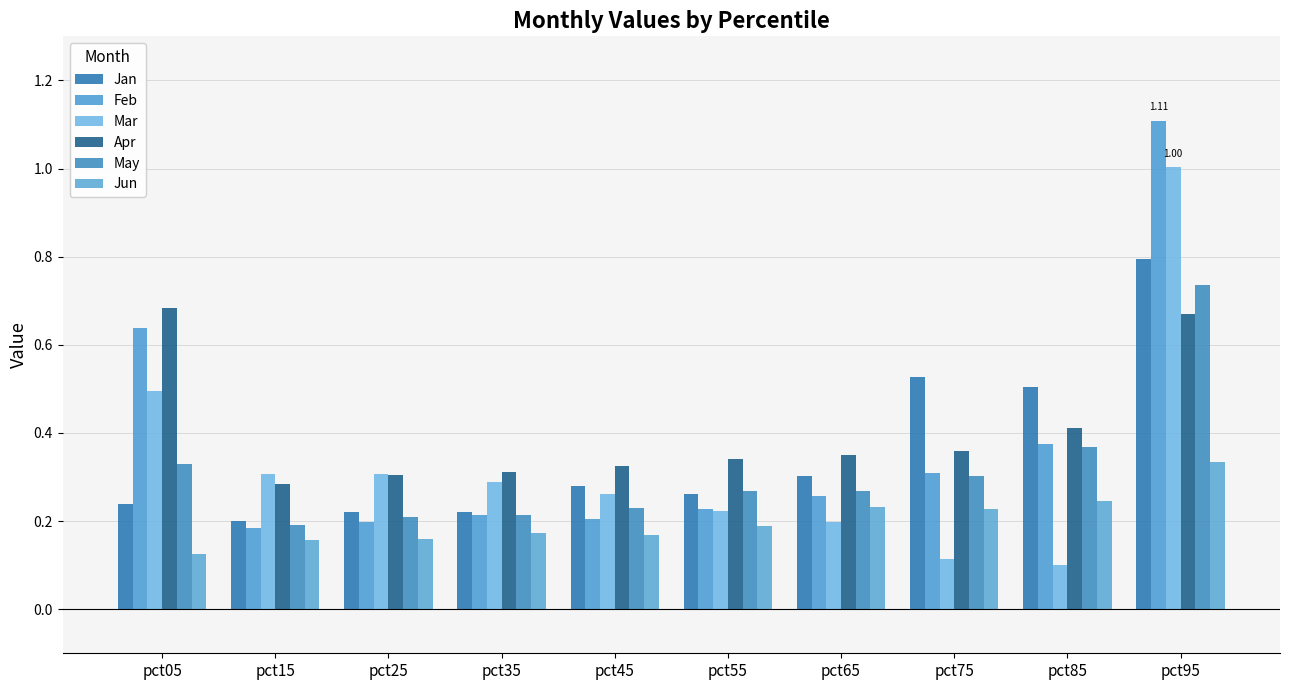

How many groups of bars are there?

10